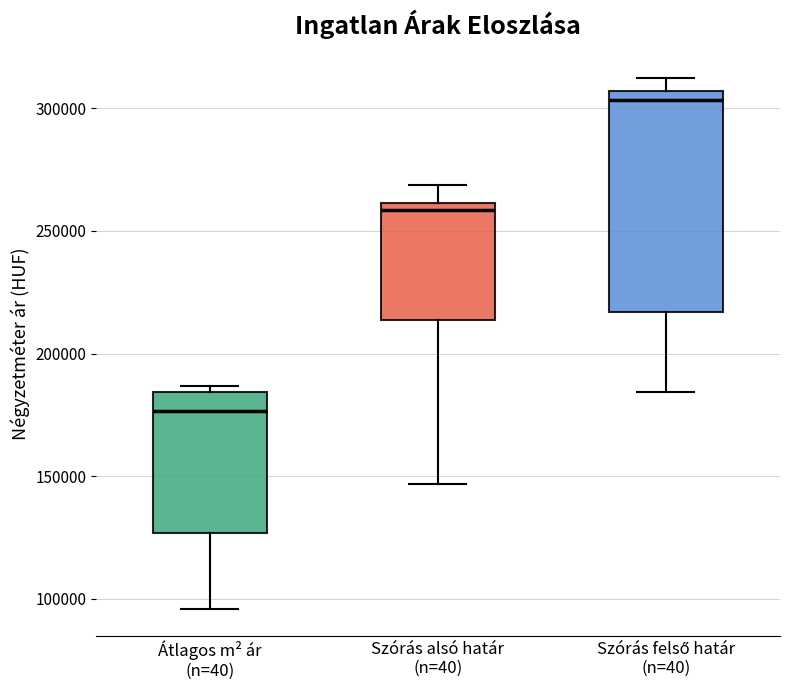

Comparing the boxes themselves (not the whiskers), which one is the tallest?

Szórás felső határ (n=40)